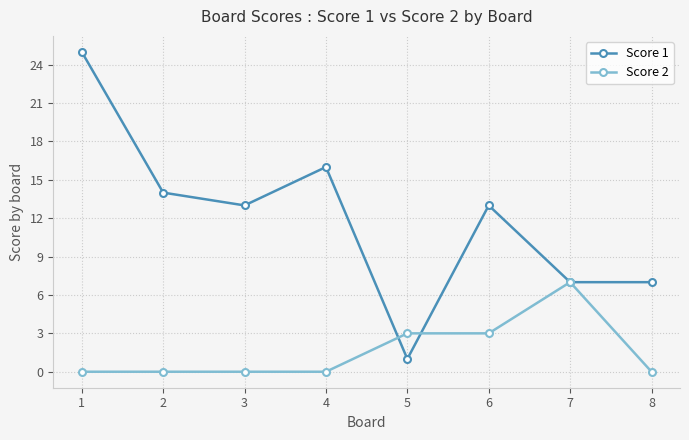

What is the difference between the highest and lowest values at 1?

25